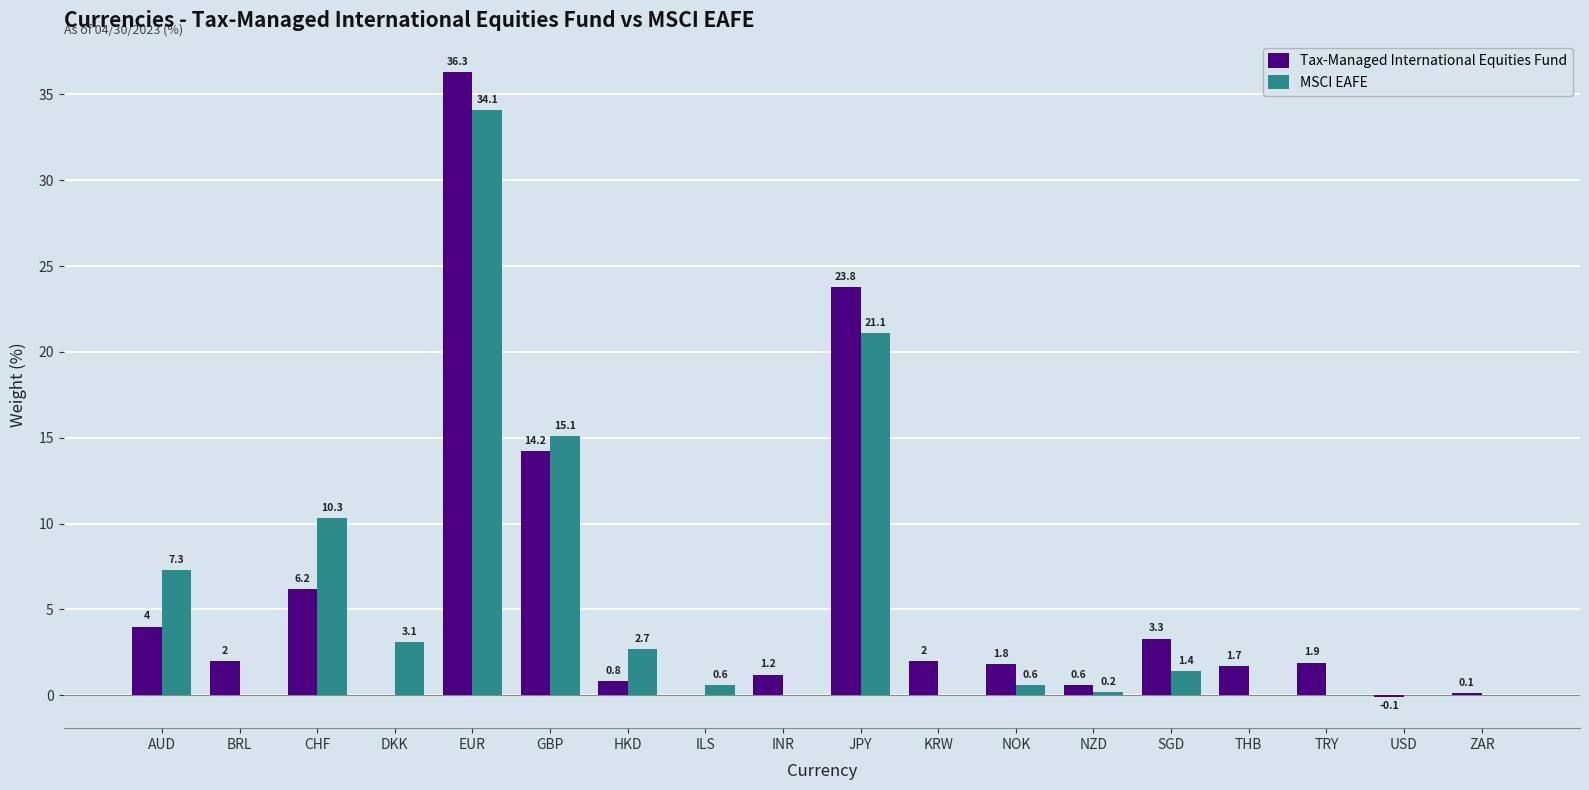

Which category has the highest value in the Tax-Managed International Equities Fund series?

EUR